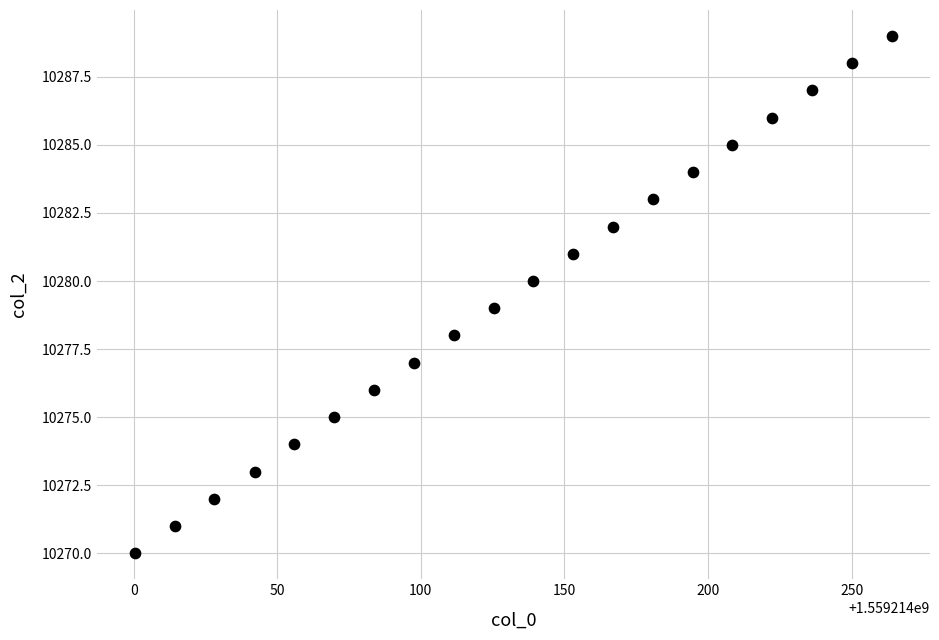

What is the range of Y values (max minus min)?

19